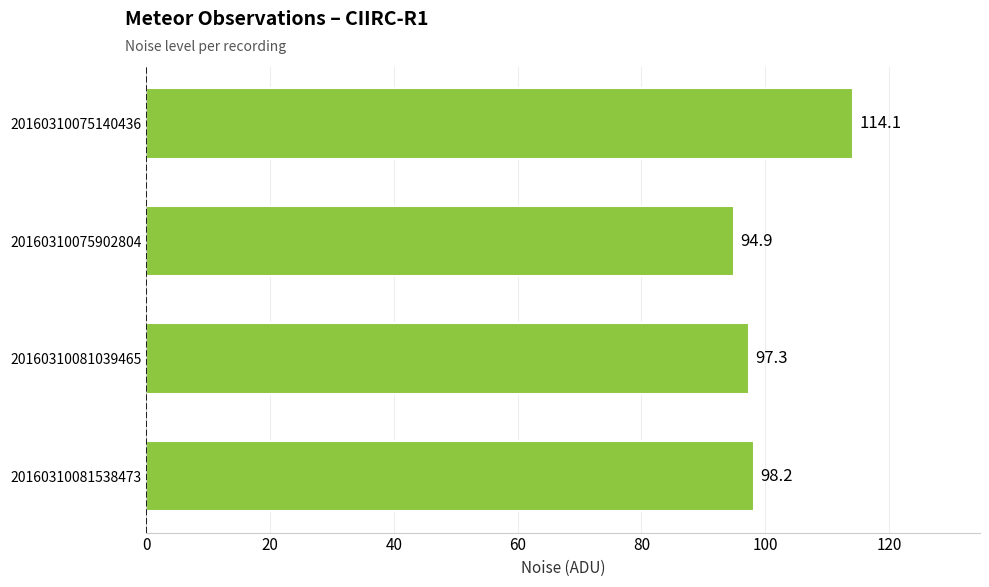

Which label corresponds to the smallest value in the chart?

20160310075902804